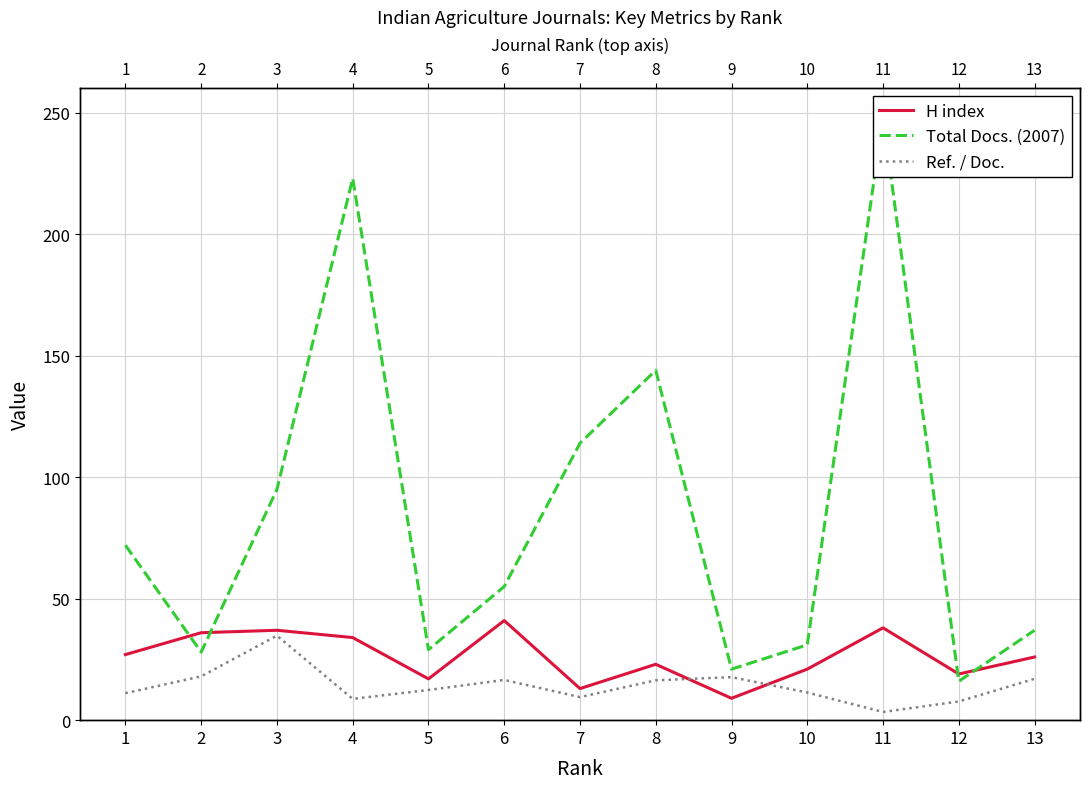

Does the chart have visible grid lines?

Yes